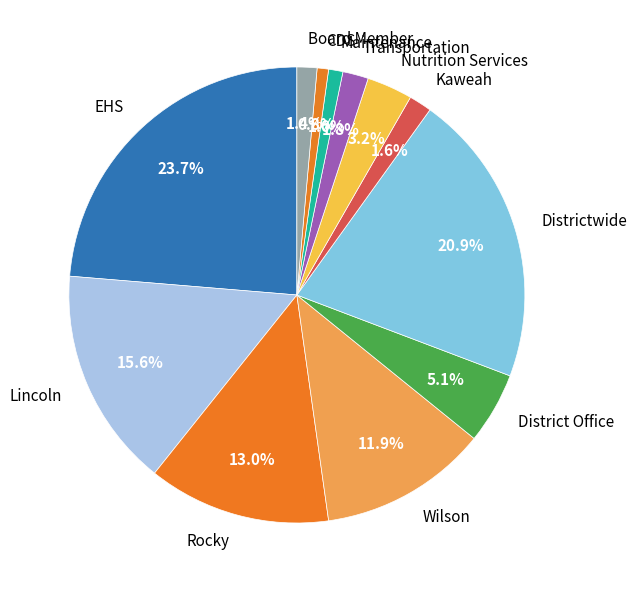

Combined, do Nutrition Services and CDS account for over 50%?

No